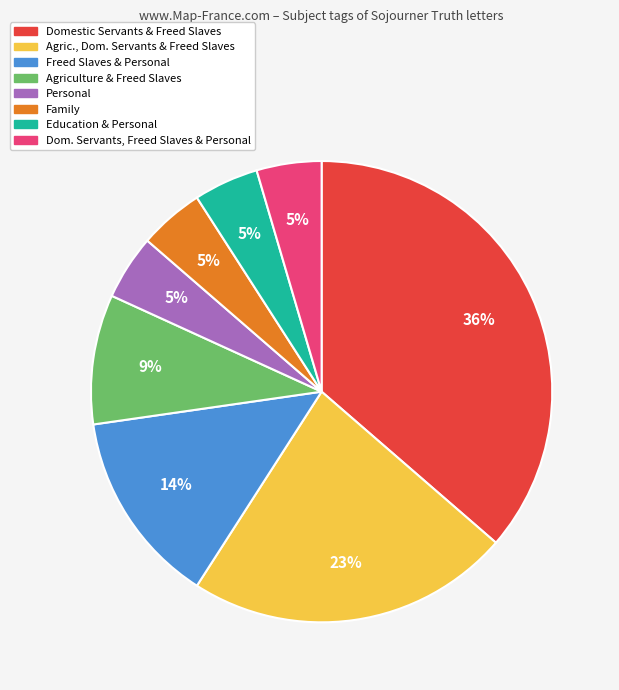

Which has a higher value, Agriculture & Freed Slaves or Agric., Dom. Servants & Freed Slaves?

Agric., Dom. Servants & Freed Slaves